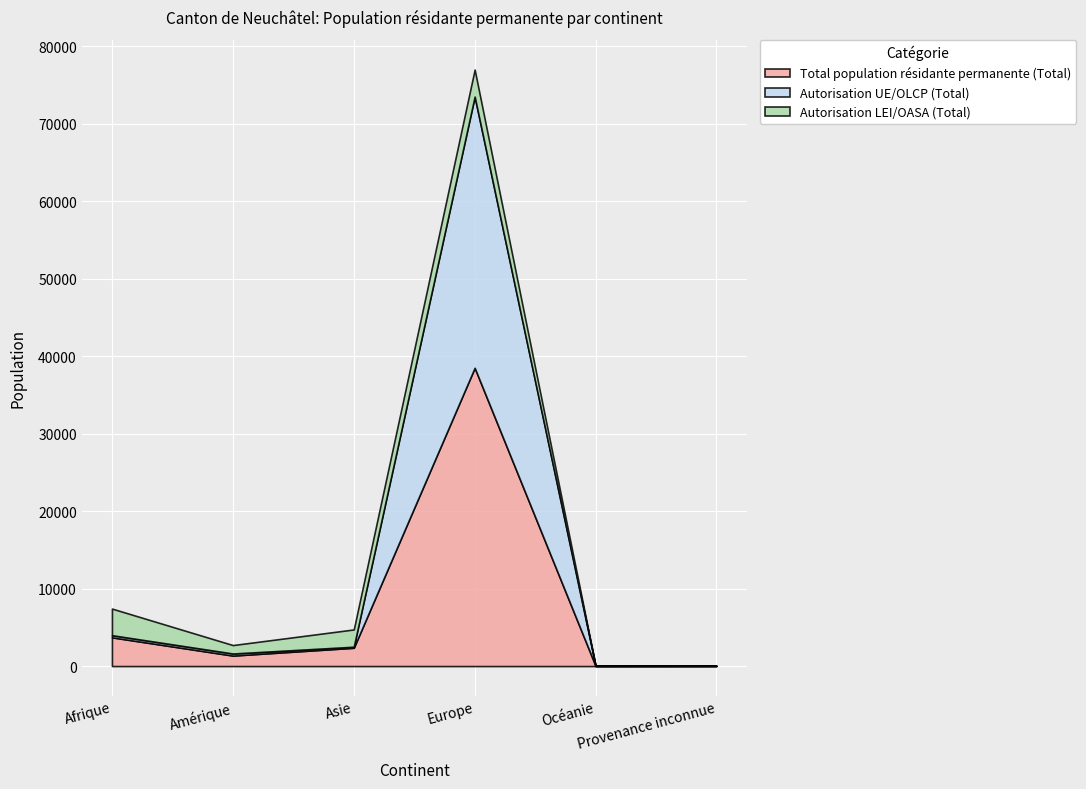

Which has a higher value, Europe or Océanie?

Europe